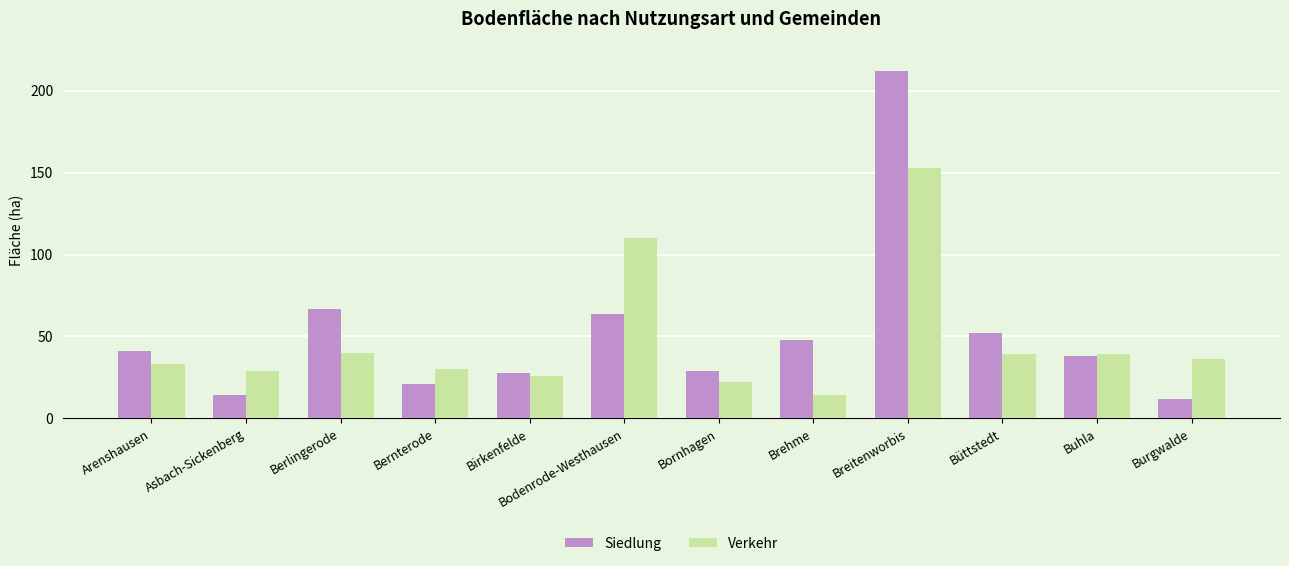

What is the label of the 12th bar from the left?

Burgwalde